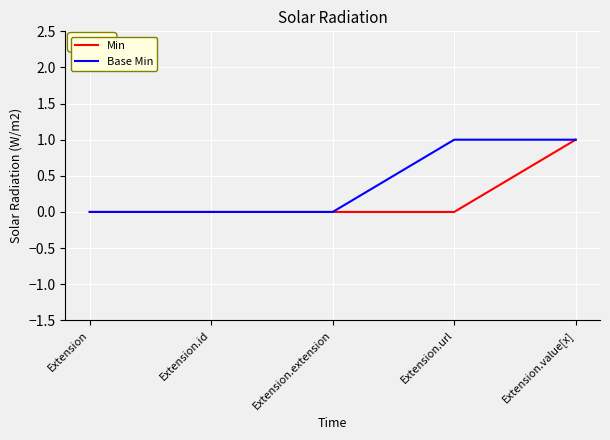

The Base Min series shows 2 at Extension.url. True or false?

False